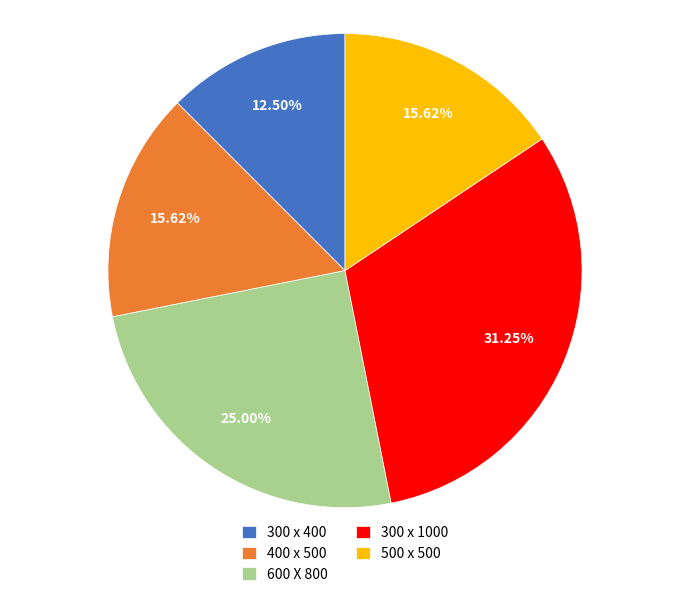

Which slice is the smallest?

300 x 400